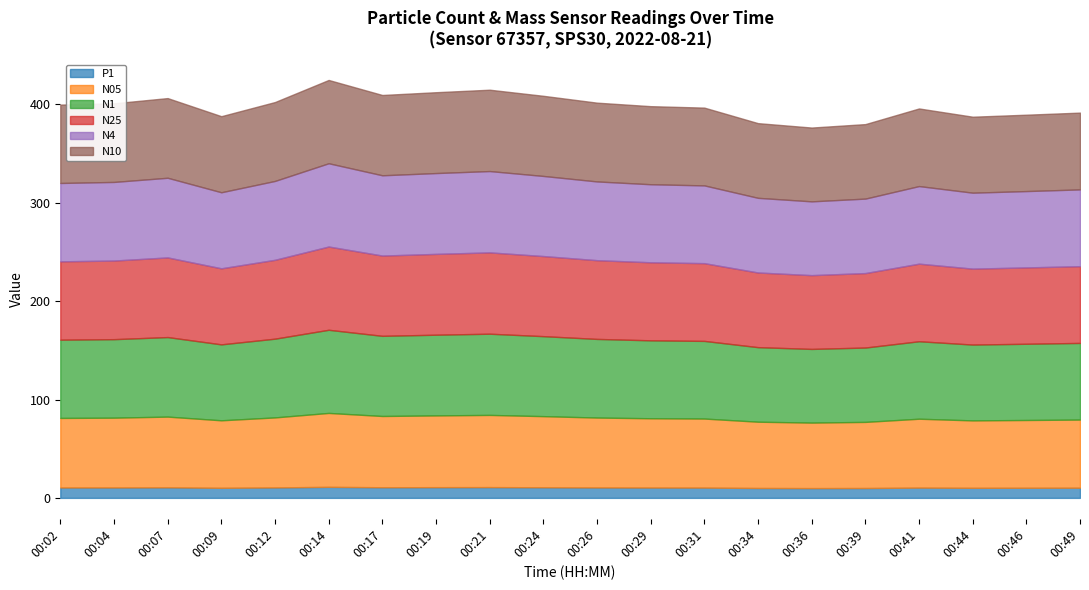

List the series in order of their peak value, highest first.

N10, N4, N25, N1, N05, P1